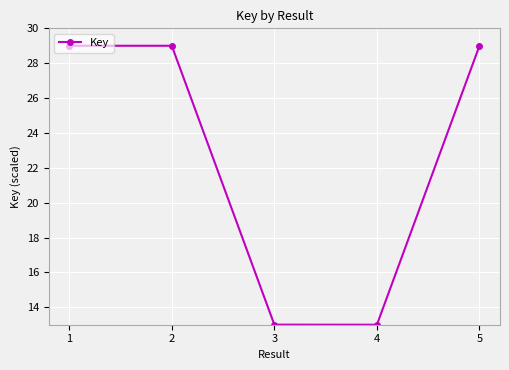

What is the value of the 4th point from the left?

13.0